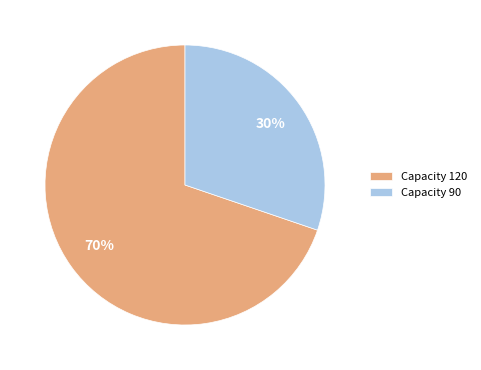

What is the smallest slice in the pie chart?

Capacity 90